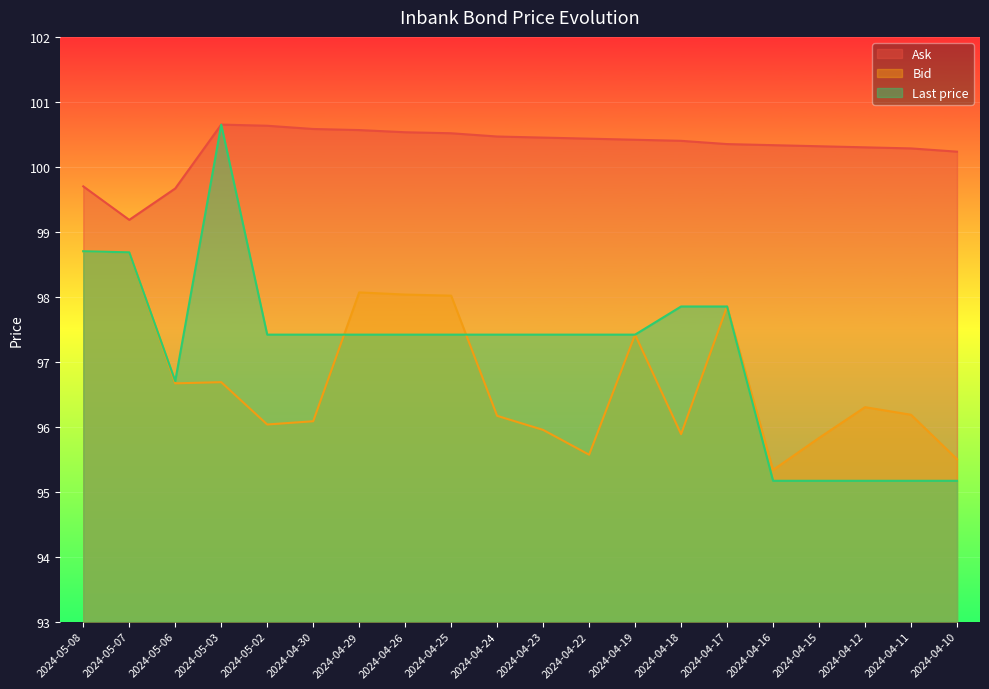

Which series has the largest total across all categories?

Ask